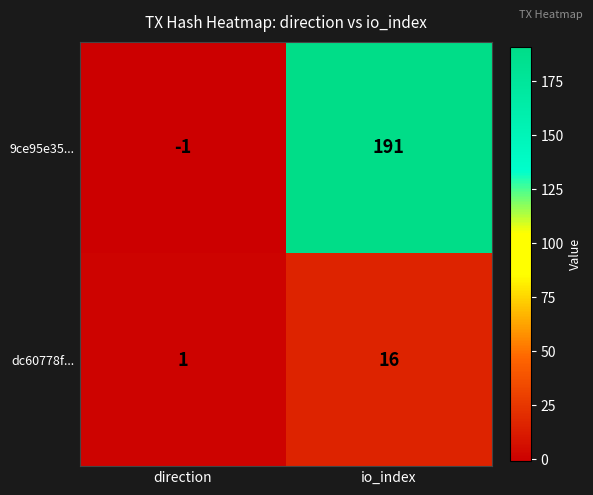

Which label corresponds to the largest value in the chart?

io_index